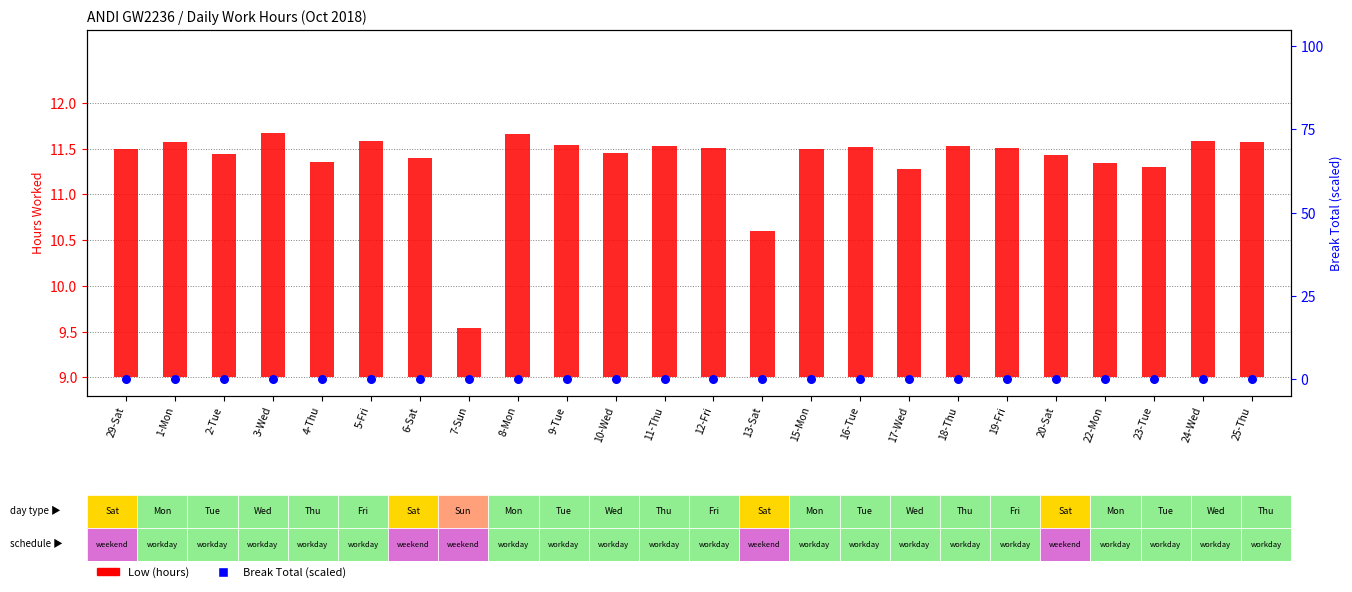

Which series has the largest Y range (max minus min)?

Low (hours)